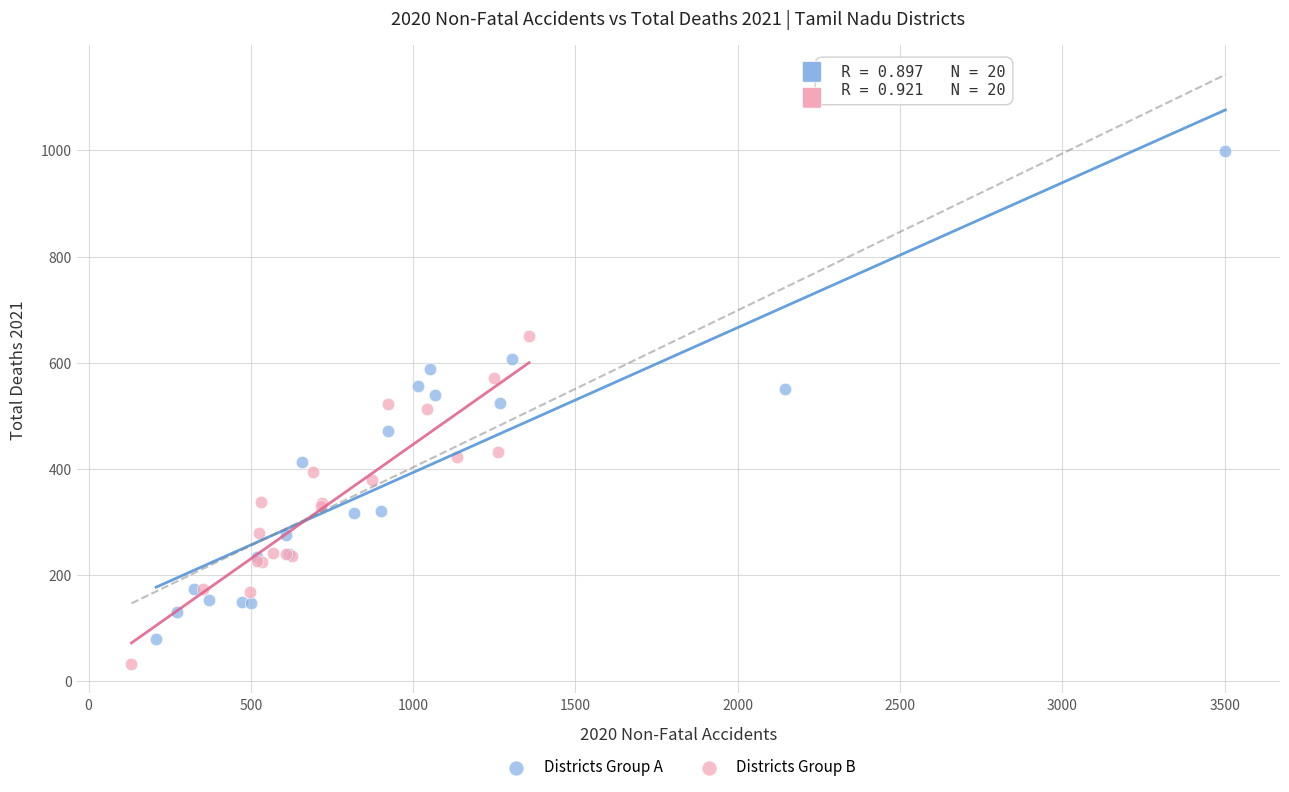

What are all the series names shown in the legend?

Districts Group A, Districts Group B